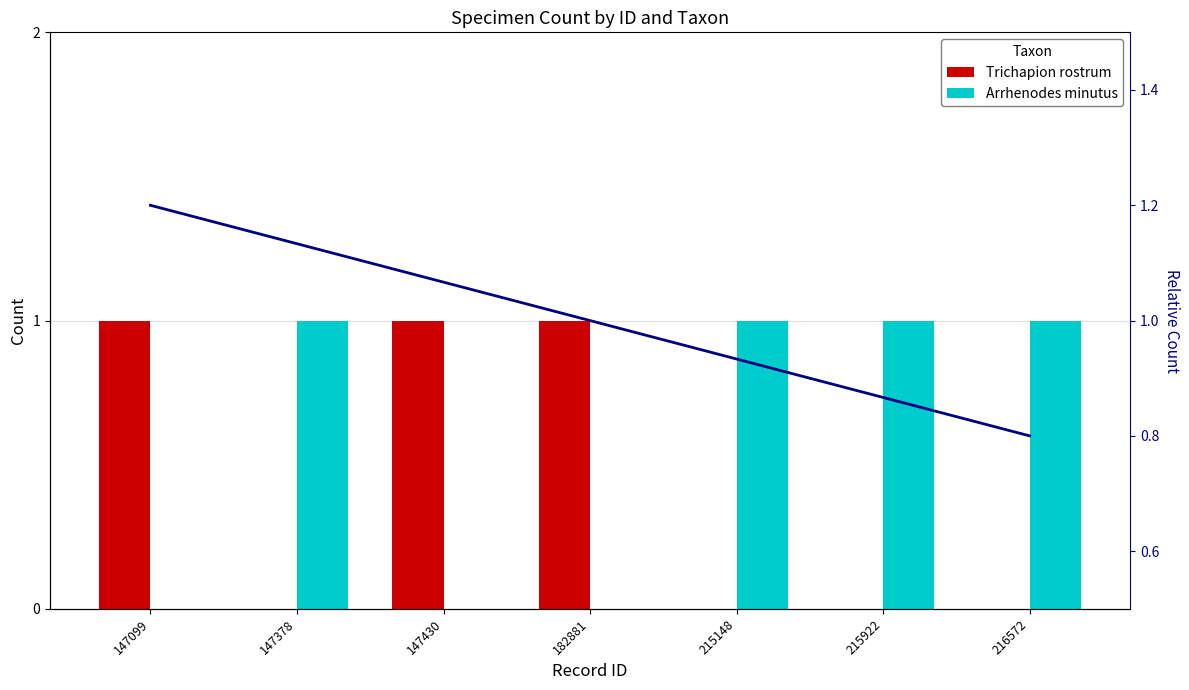

How many groups of bars are there?

7